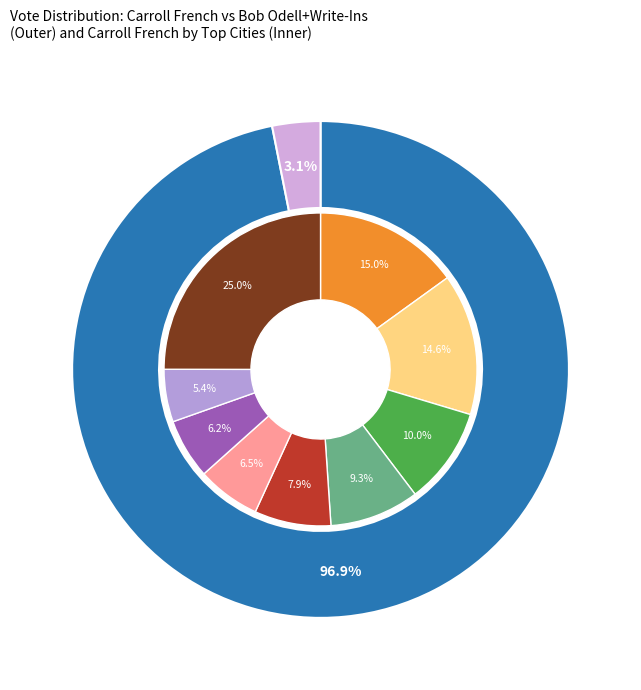

Combined, do 15 and 8 account for over 50%?

No